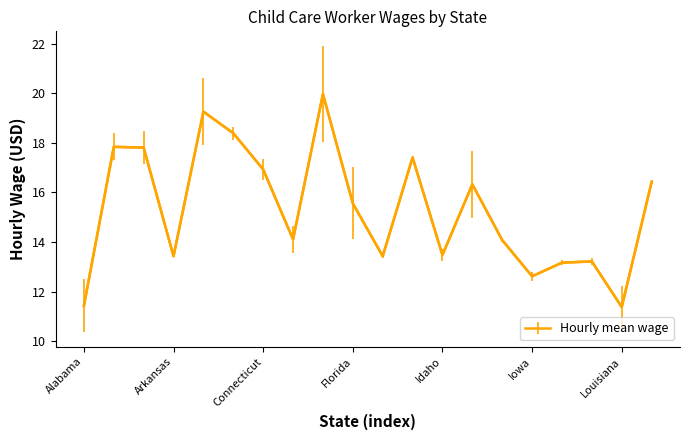

What is the difference between the maximum and minimum values?

8.6